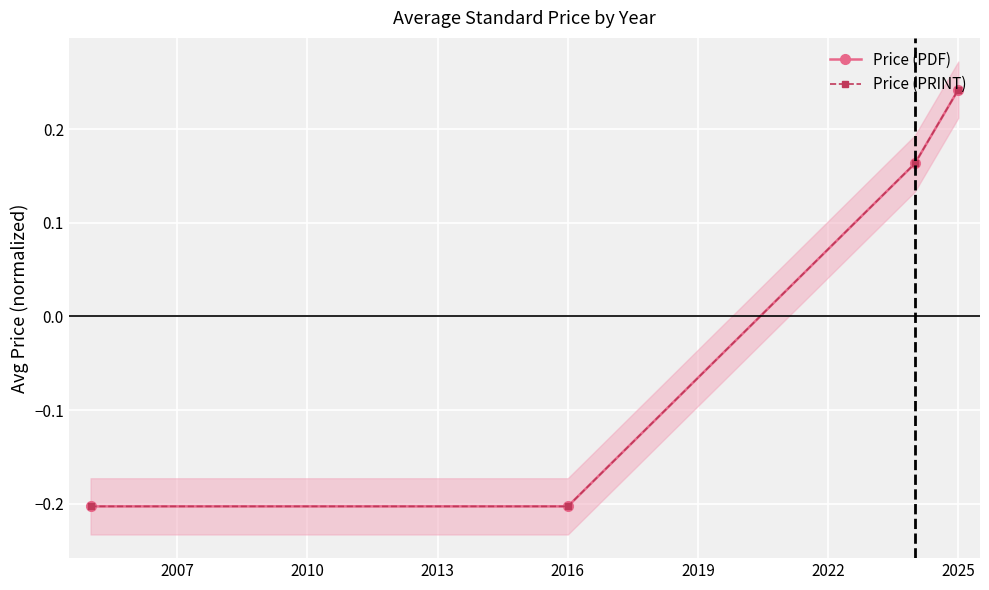

How many positive values does the Price (PRINT) series have?

2